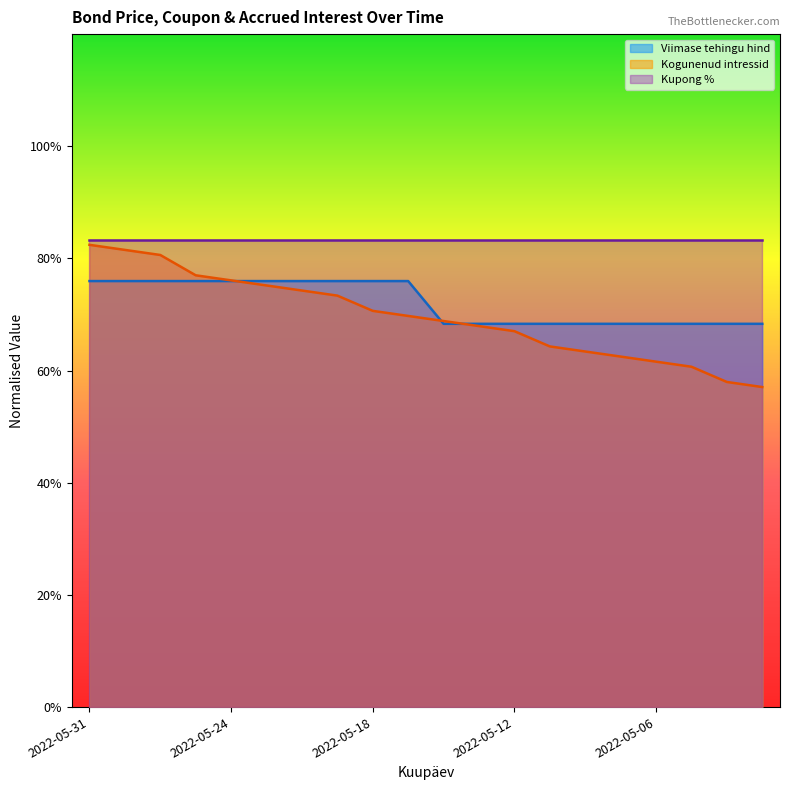

True or false: Viimase tehingu hind and Kupong % cross at least once.

False